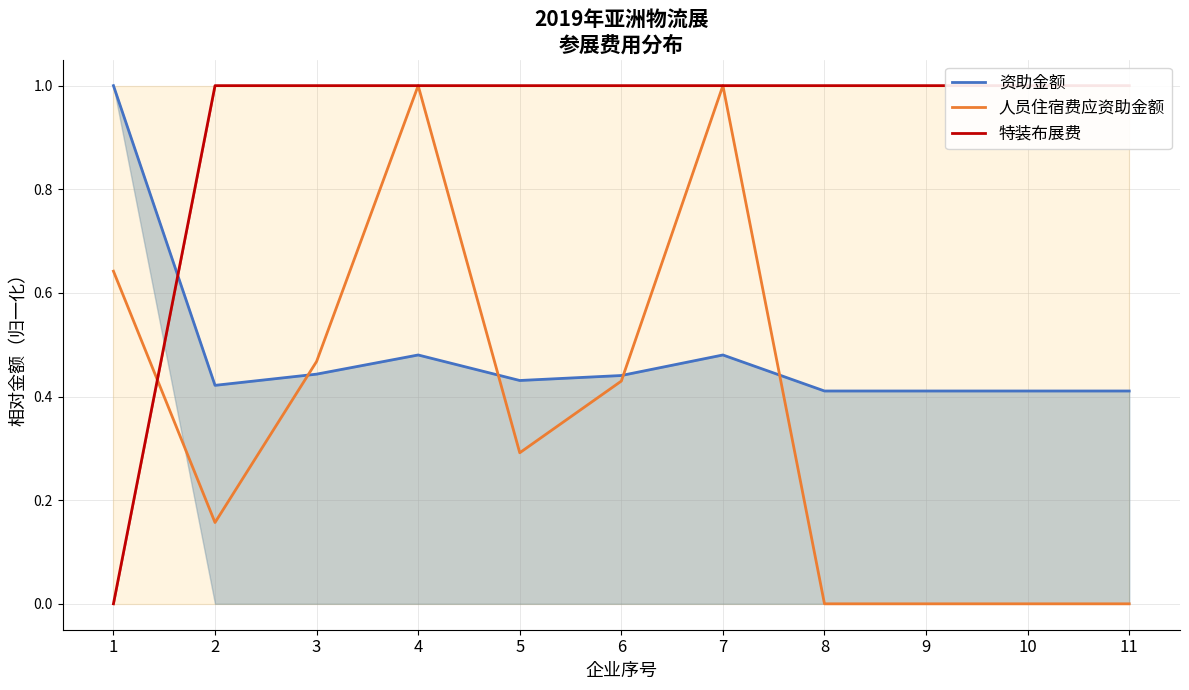

What is the difference between the maximum and second lowest values in the 资助金额 series?

0.6